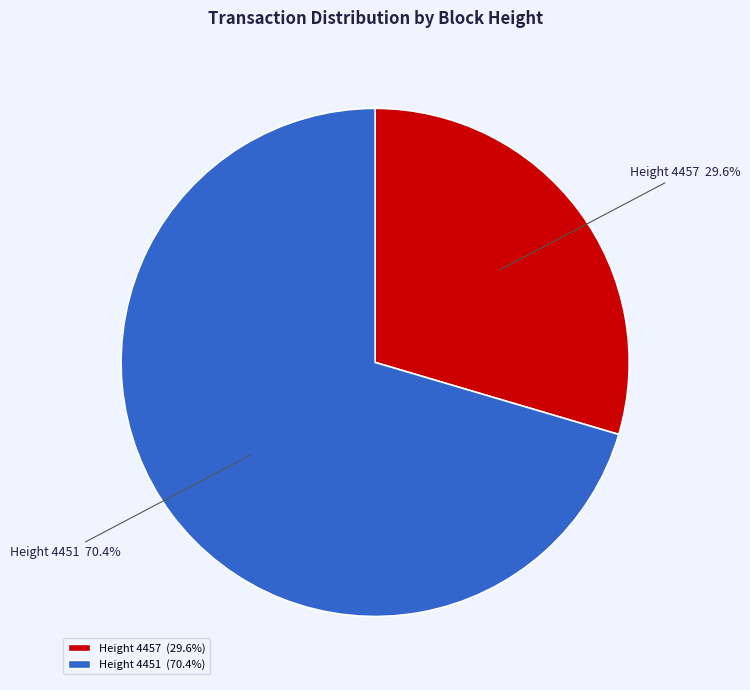

How many slices are in this pie chart?

2